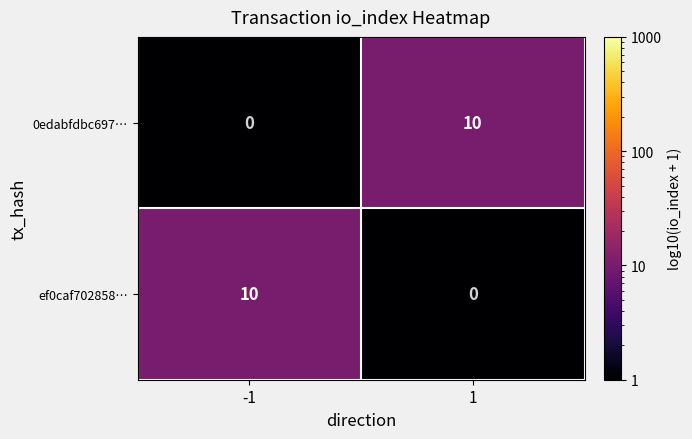

Count the number of categories in the chart.

2